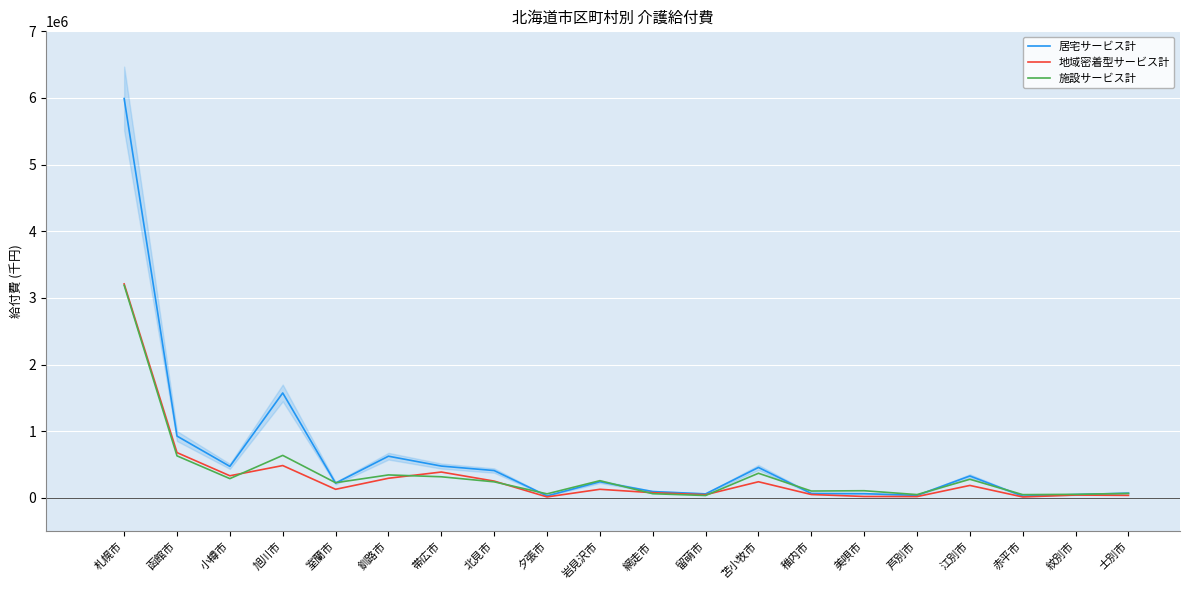

Does the chart display data point markers on the line(s)?

No